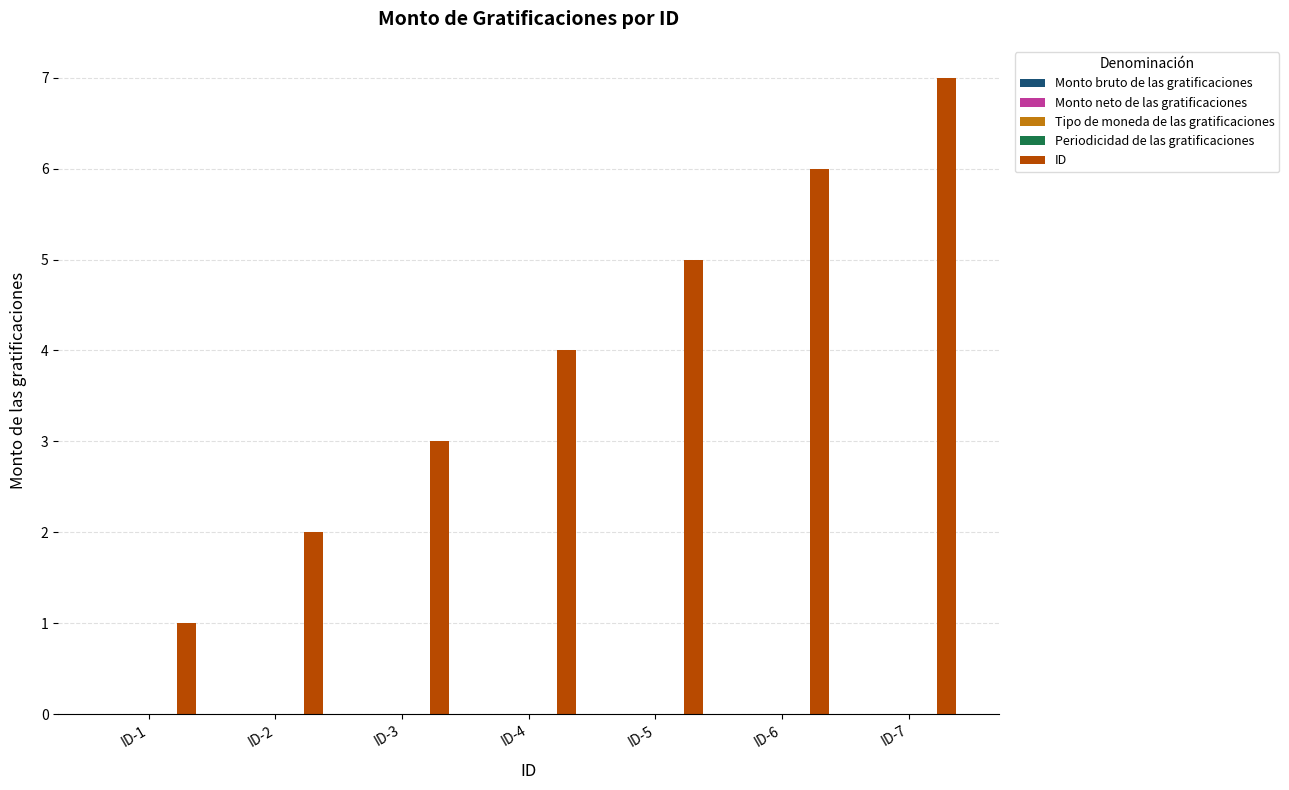

What is the maximum value shown in the chart?

7